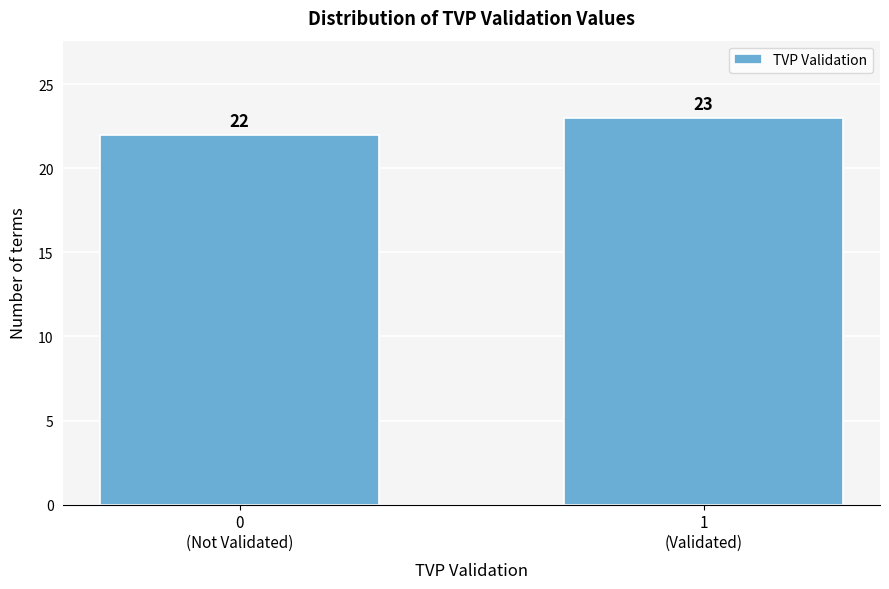

Reading right to left, transcribe all the data shown in this chart.

23	22